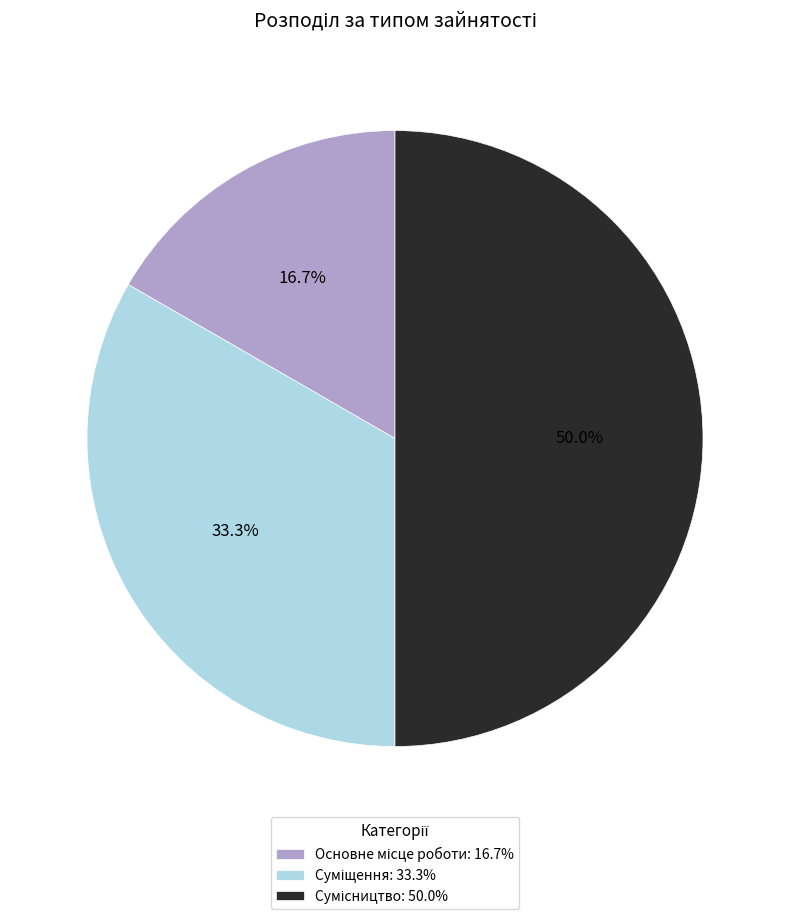

Which has a higher value, Сумісництво or Основне місце роботи?

Сумісництво